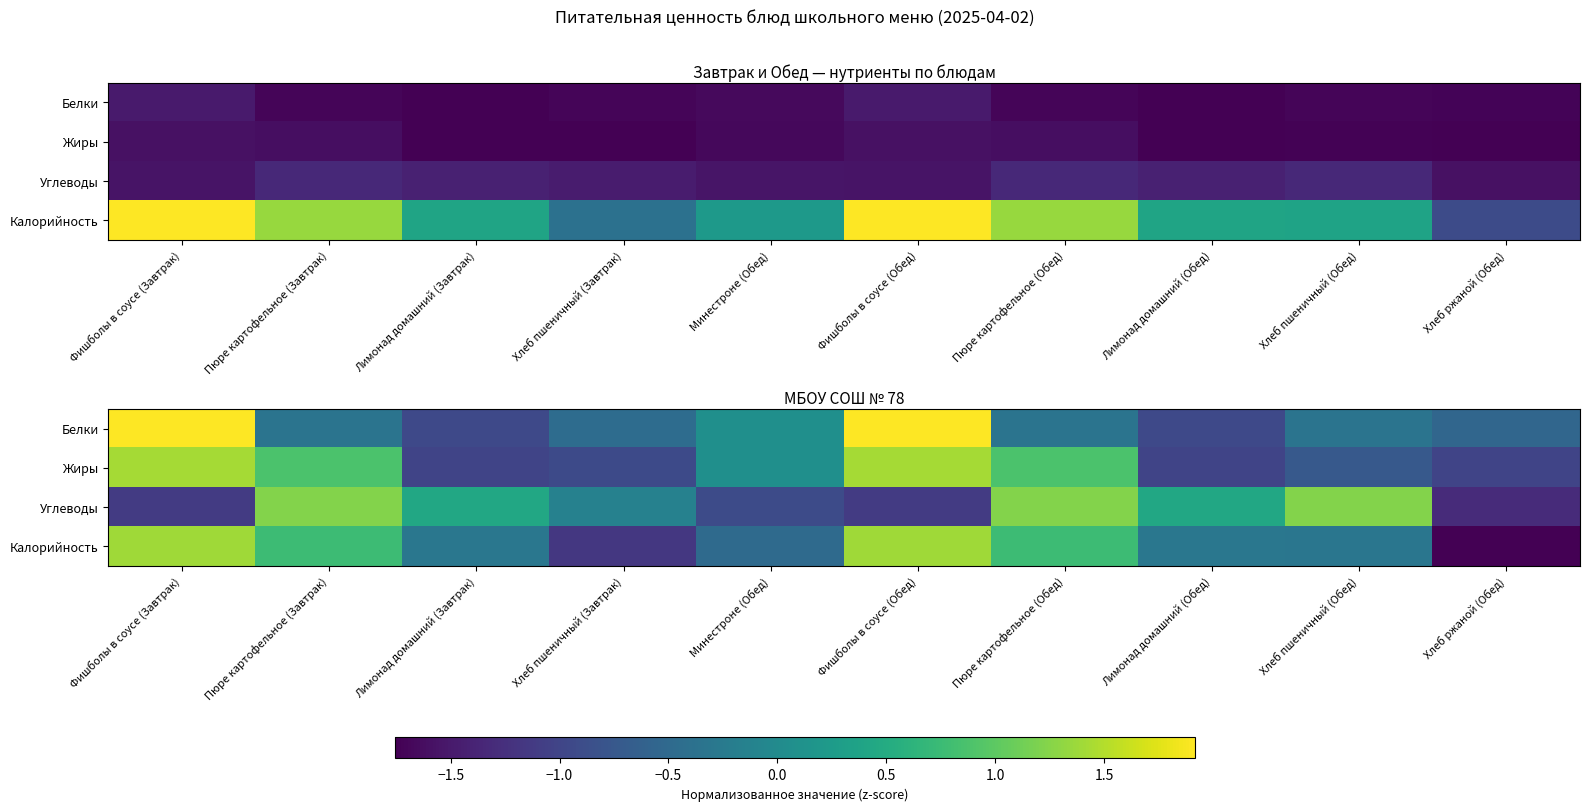

Rank the series at Лимонад домашний (Завтрак) from highest to lowest value.

Углеводы, Калорийность, Белки, Жиры